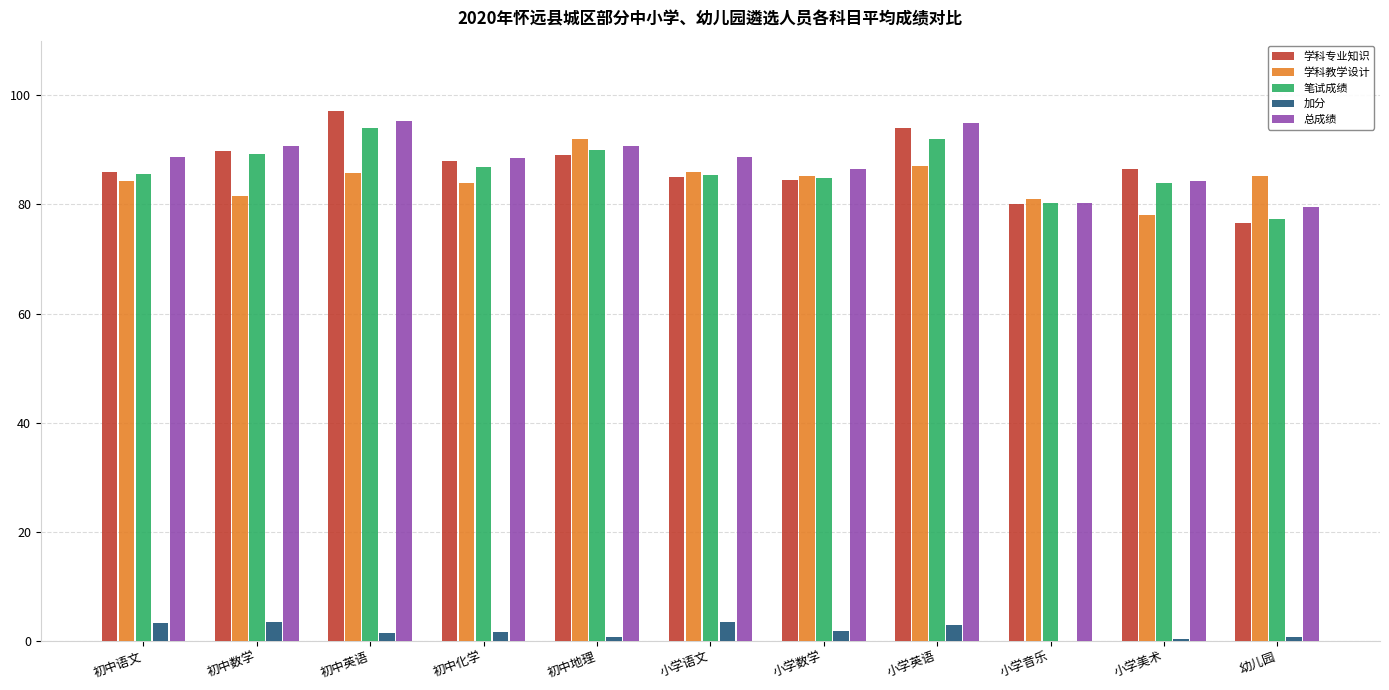

What is the approximate value of 笔试成绩 at 初中英语?

94.0